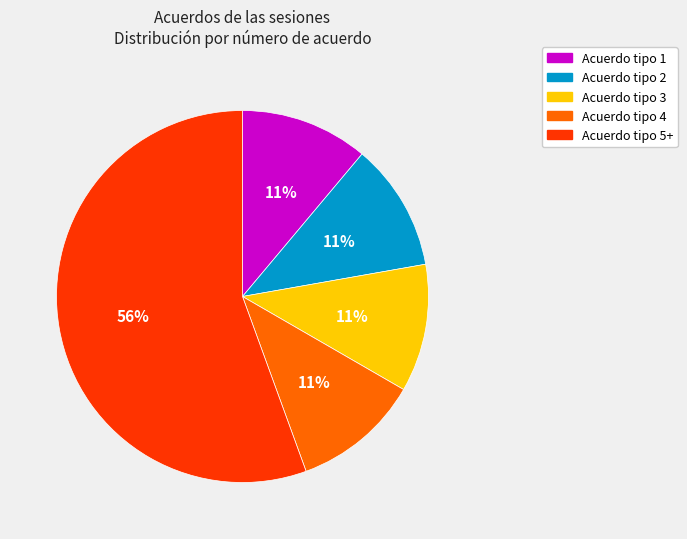

How many slices are in this pie chart?

5